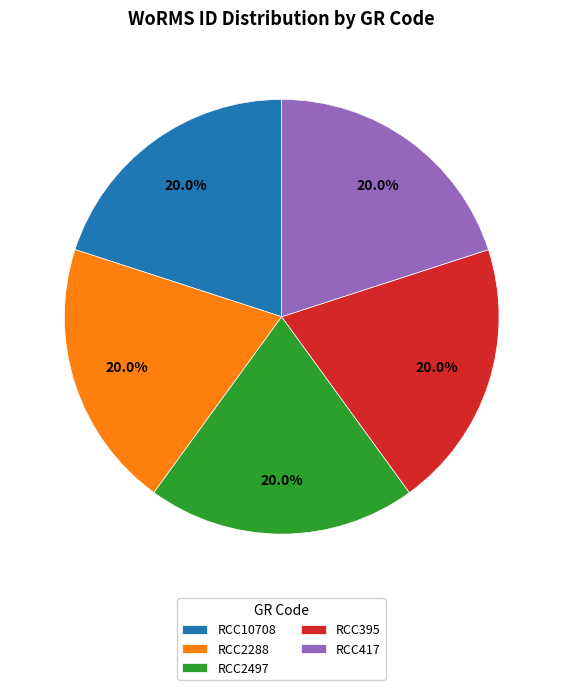

What is the ratio of the value at RCC417 to the value at RCC395?

1.0